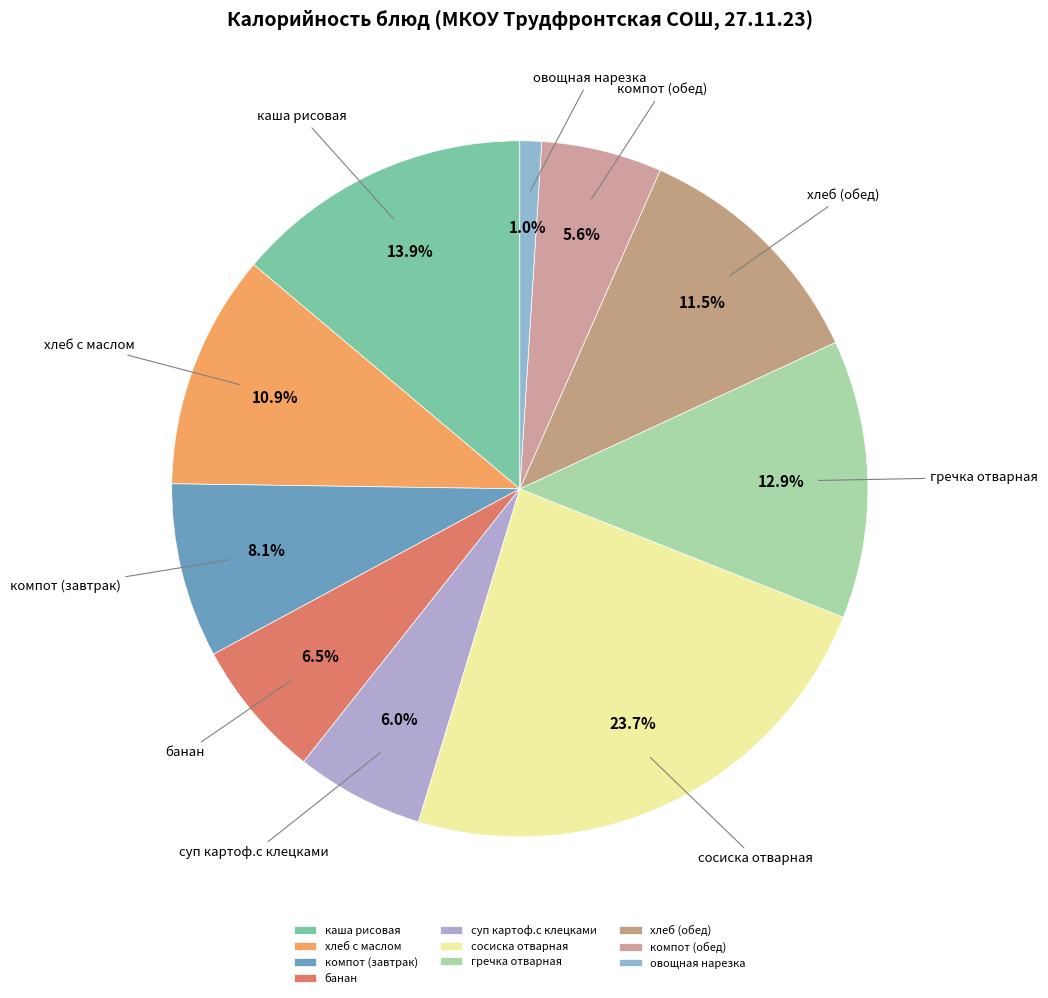

How many slices are in this pie chart?

10